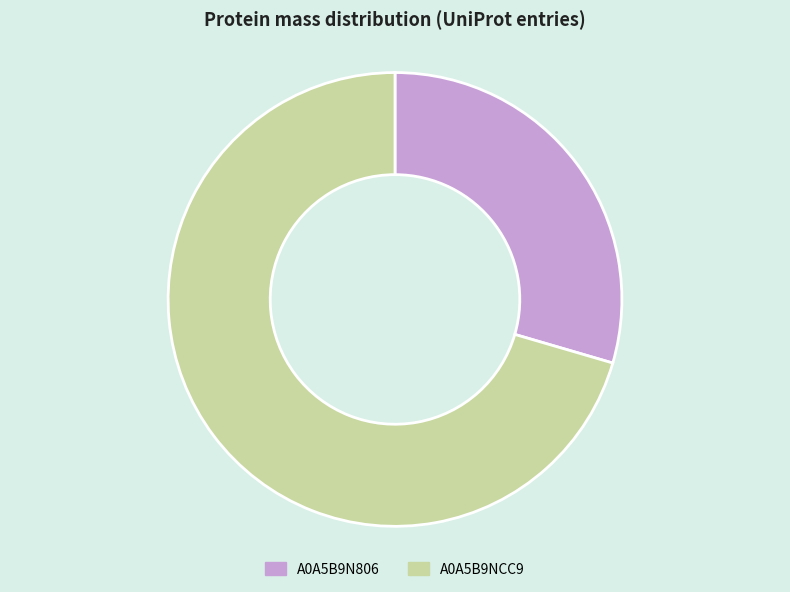

What is the ratio of the value at A0A5B9NCC9 to the value at A0A5B9N806?

2.4